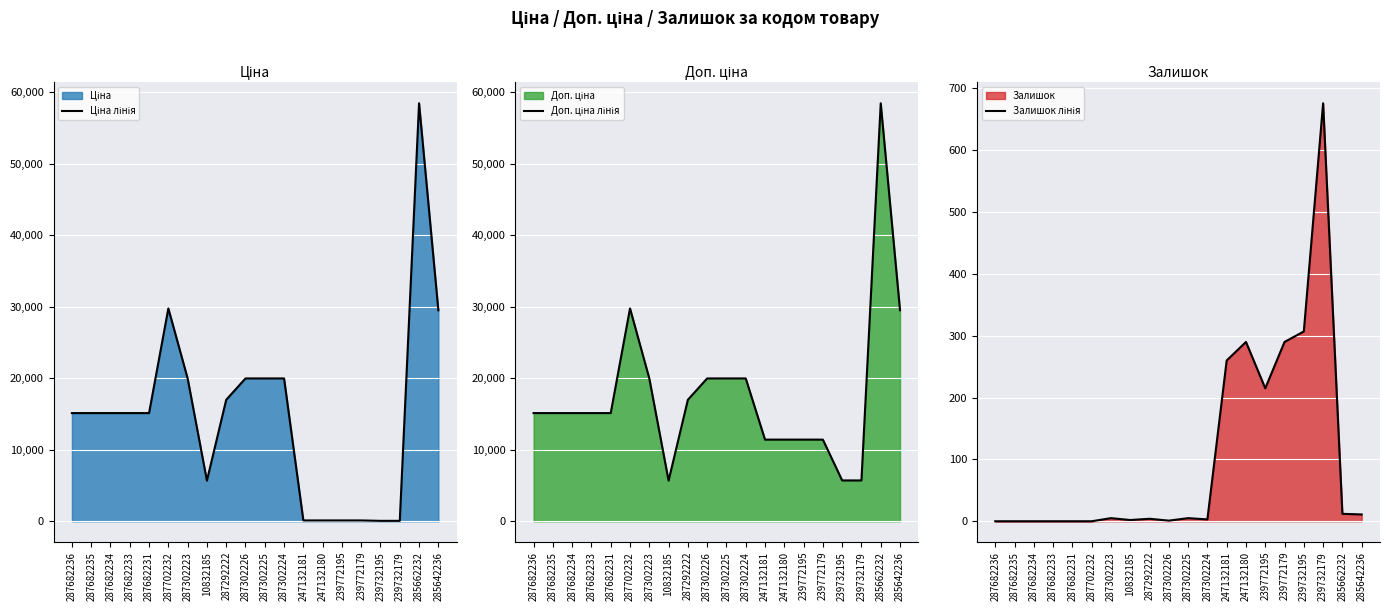

Reading left to right, list all the values displayed in this chart.

Ціна лінія: 15120.0	15120.0	15120.0	15120.0	15120.0	29747.2	19964.2	5673.8	16976.3	19964.2	19964.2	19964.2	114.1	114.1	114.1	114.1	57.0	57.0	58426.5	29491.5
Доп. ціна лінія: 15120.0	15120.0	15120.0	15120.0	15120.0	29747.2	19964.2	5673.8	16976.3	19964.2	19964.2	19964.2	11410.0	11410.0	11410.0	11410.0	5705.0	5705.0	58426.5	29491.5
Залишок лінія: 0.0	0.0	0.0	0.0	0.0	0.0	5.0	2.0	4.0	1.0	5.0	3.0	260.0	290.0	215.0	290.0	307.0	676.0	12.0	11.0